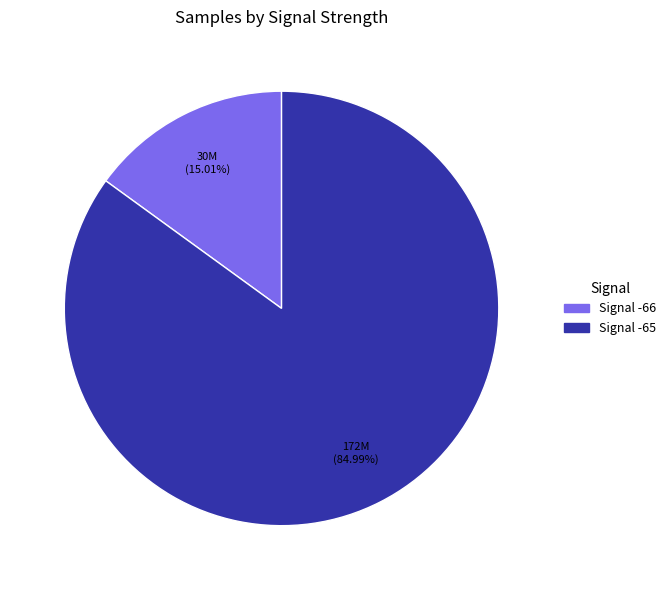

Does any single category account for the majority?

Yes